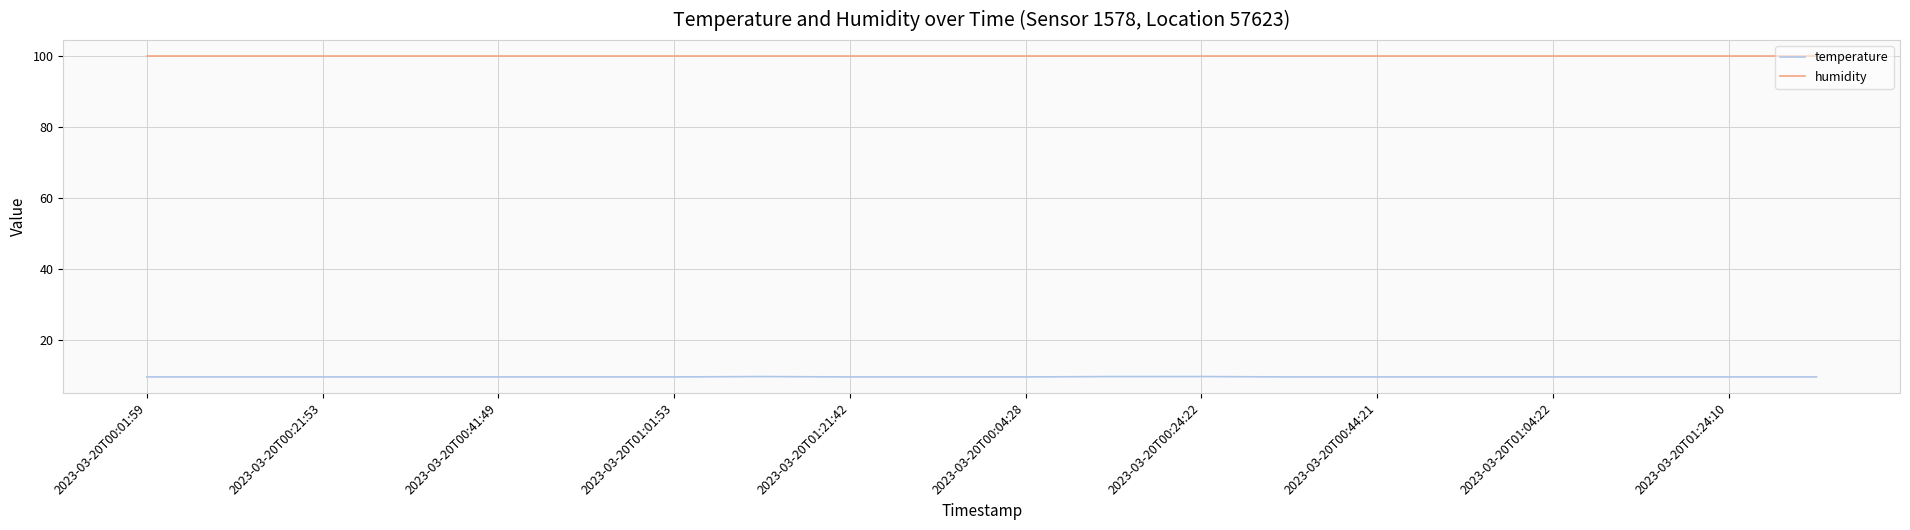

Which series has the widest spread of values?

temperature